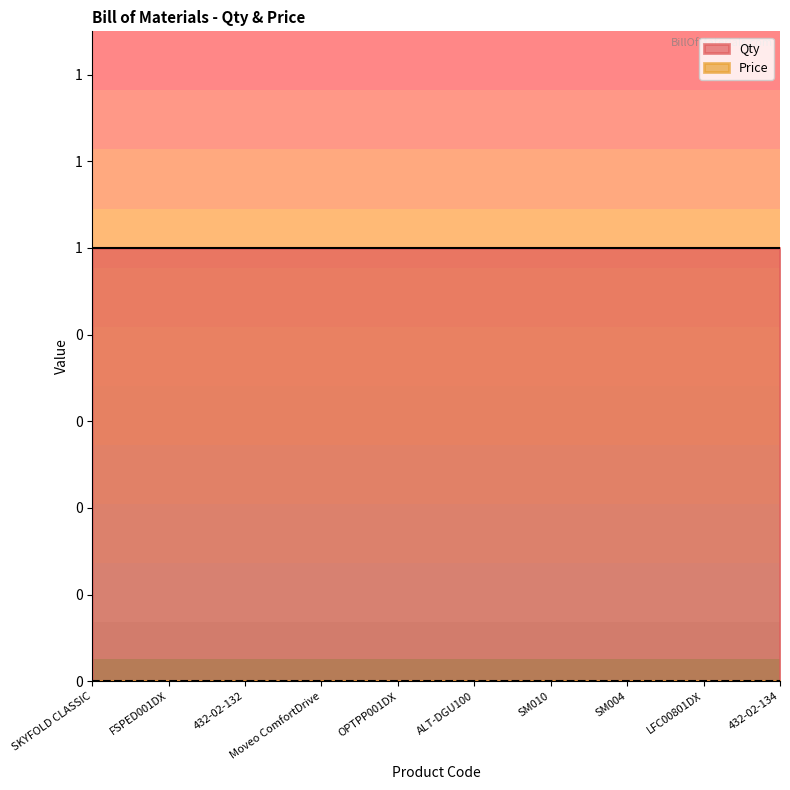

List the labels in order of Qty value, smallest first.

SKYFOLD CLASSIC, FSPED001DX, 432-02-132, Moveo ComfortDrive, OPTPP001DX, ALT-DGU100, SM010, SM004, LFC00801DX, 432-02-134